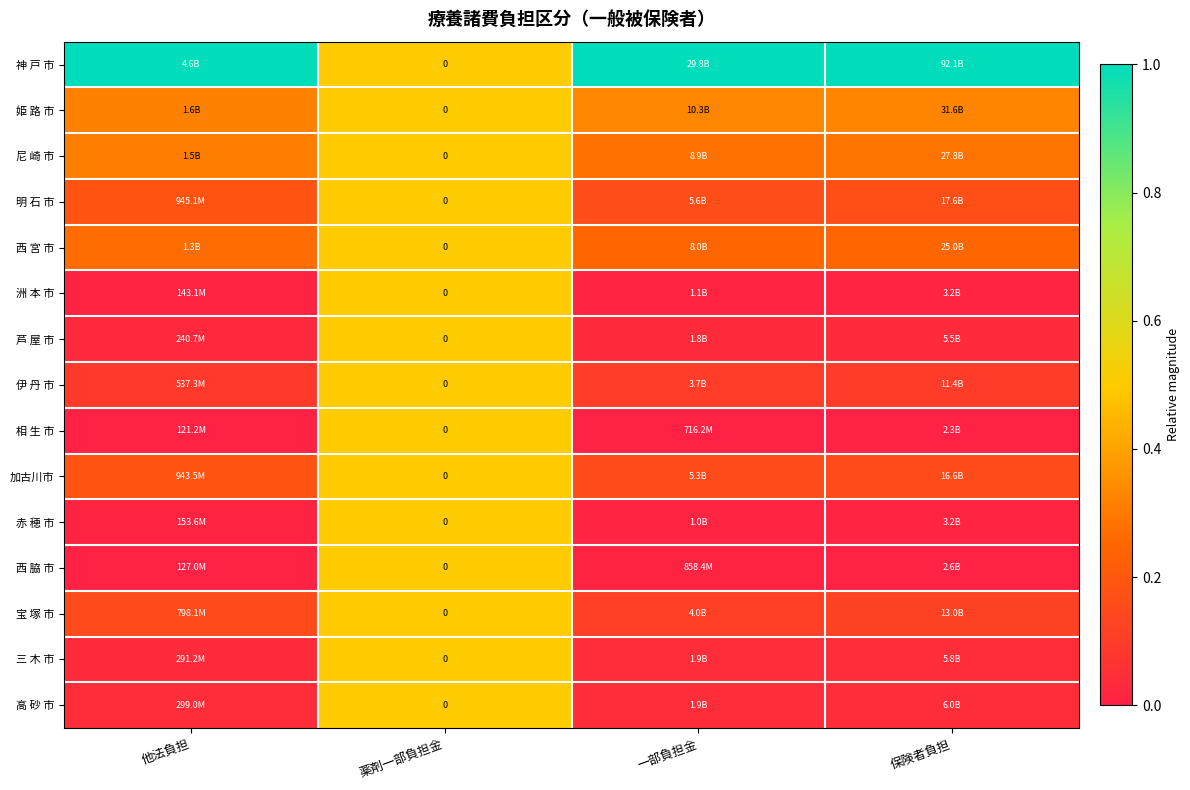

Which series has the largest total across all categories?

神 戸 市